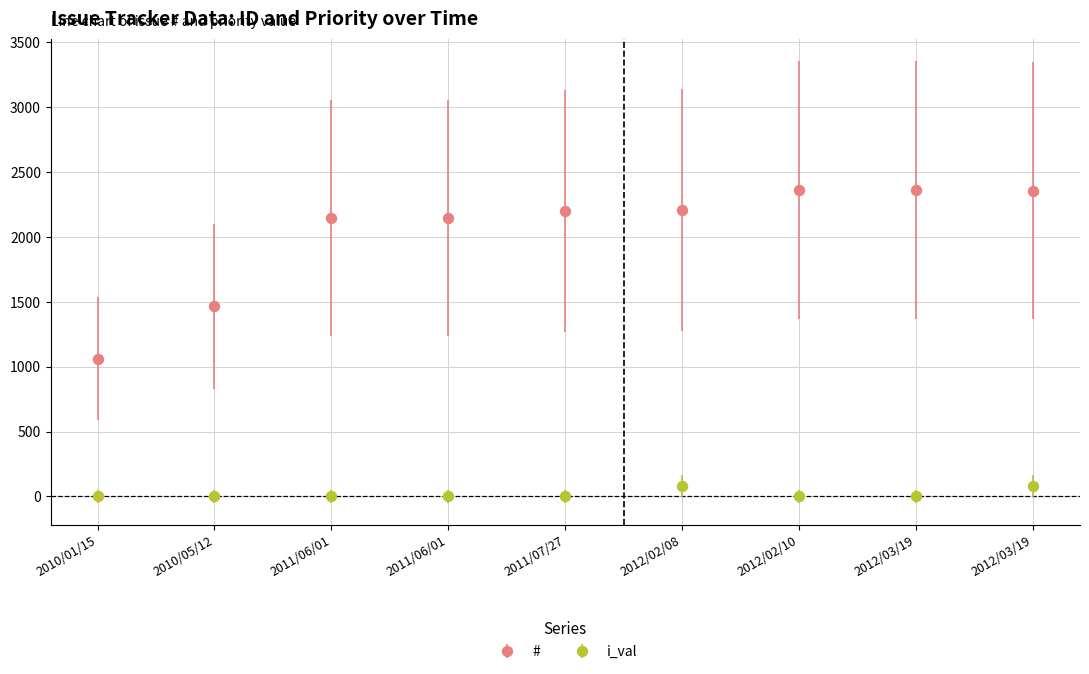

At 2012/02/10, list the series in order from smallest to largest.

i_val, #